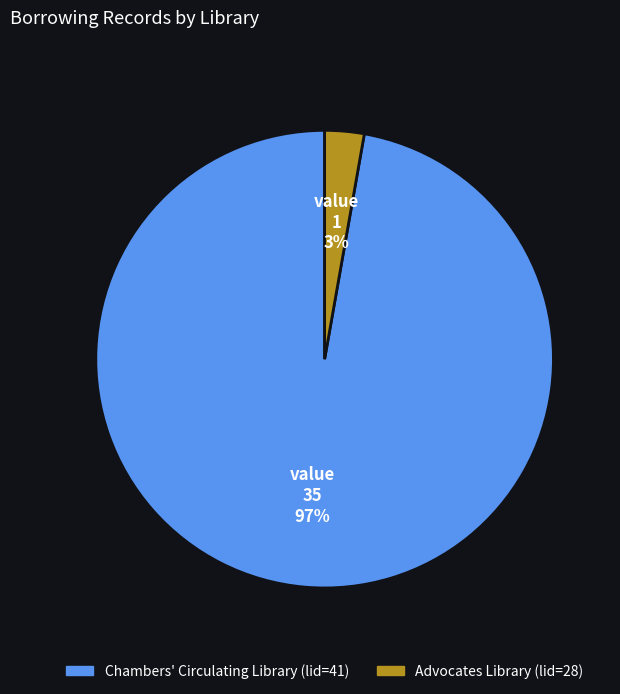

Is there any slice that represents more than half of the pie?

Yes